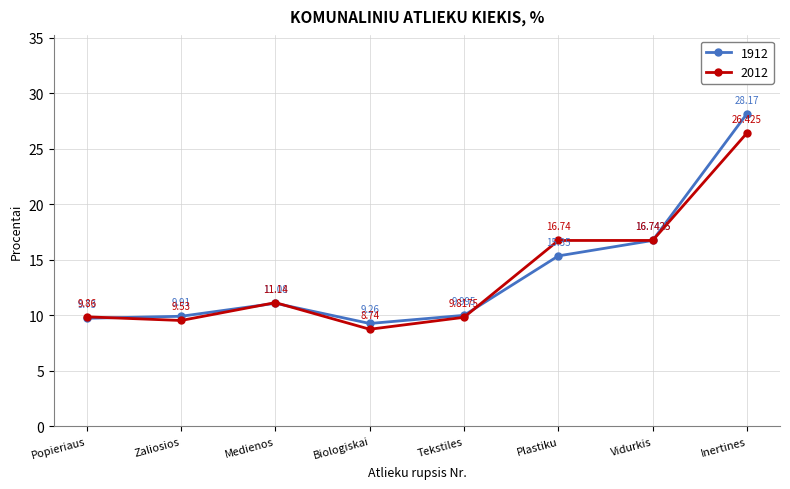

List the labels in order of 2012 value, largest first.

Inertines, Vidurkis, Plastiku, Medienos, Popieriaus, Tekstiles, Zaliosios, Biologiskai